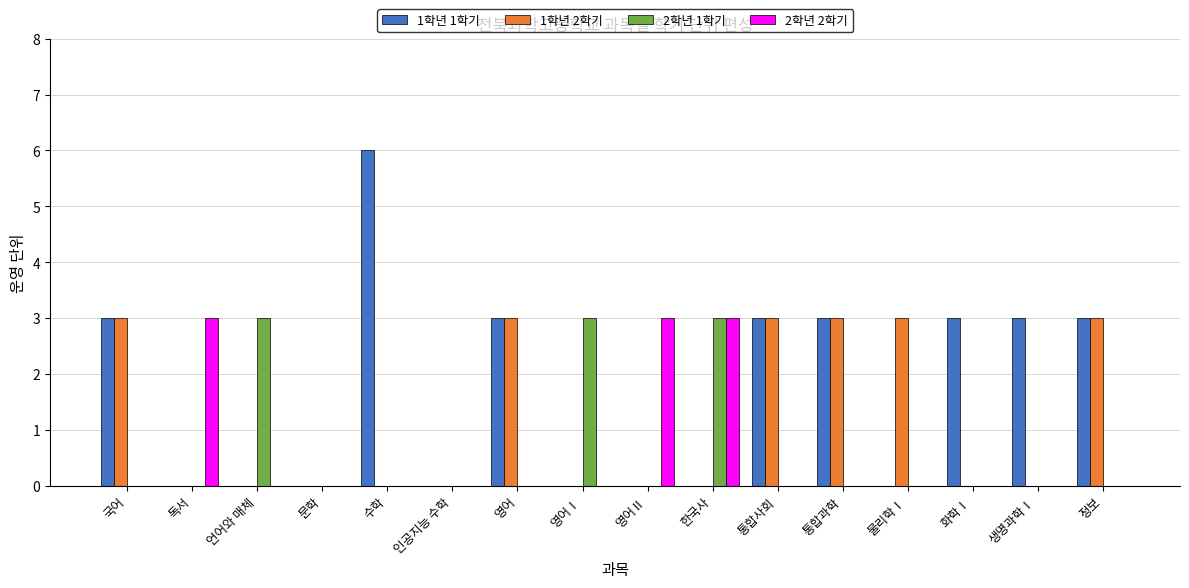

How many groups of bars are there?

16